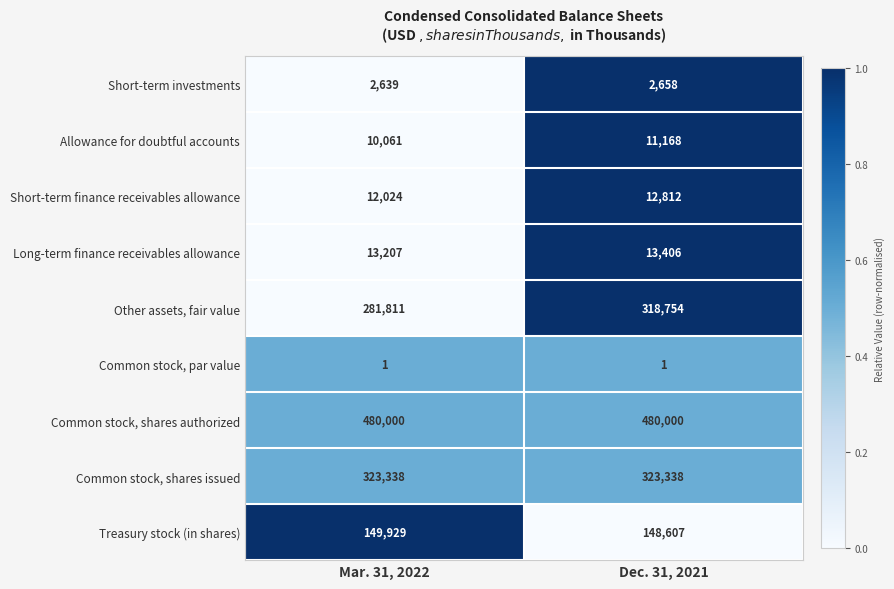

What is the maximum value shown in the chart?

480000